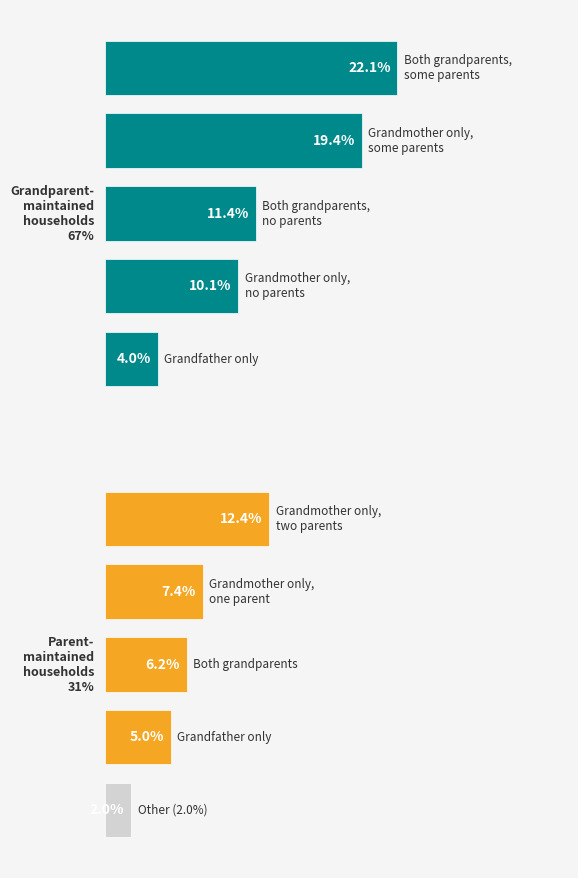

What is the value of the Grandparent-maintained households 67% bar at the 5th from the left?

4.0